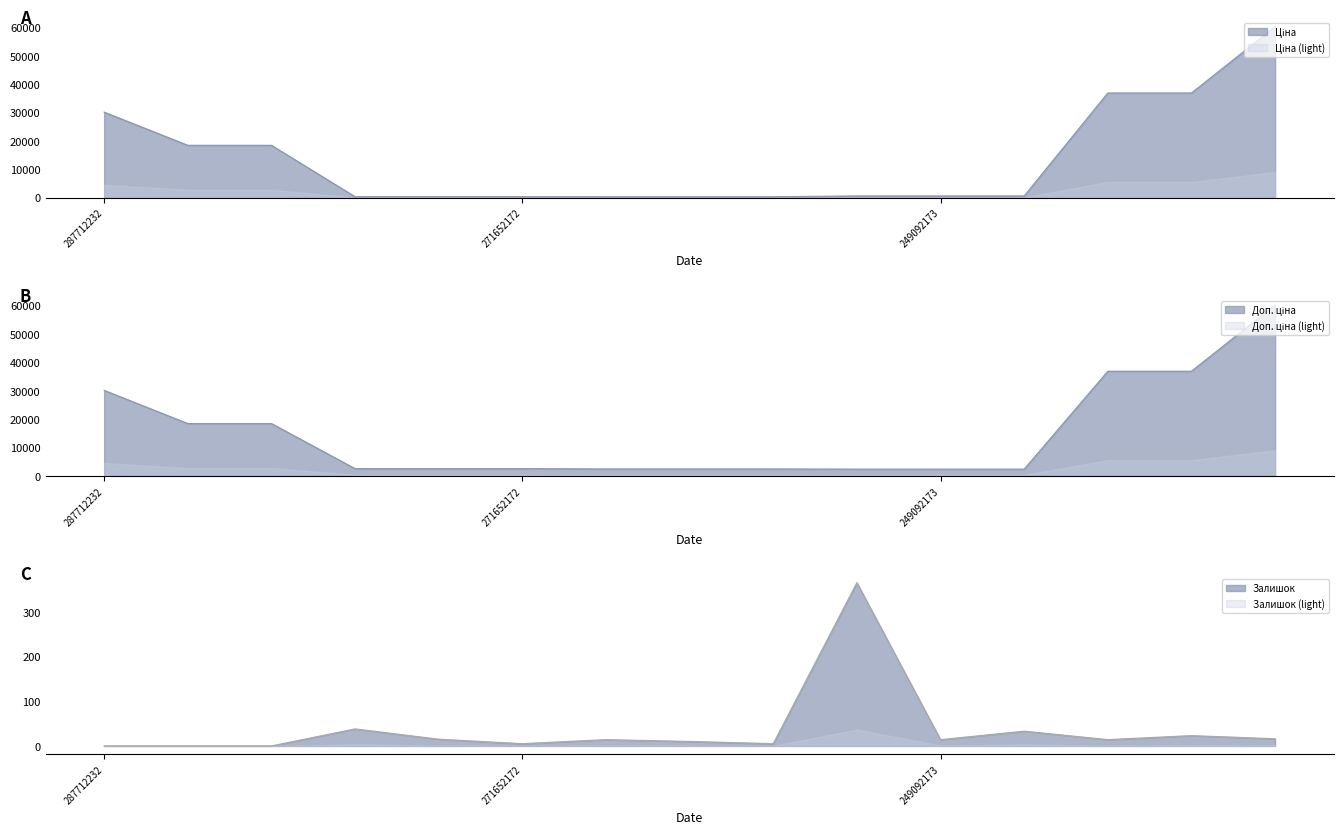

True or false: Ціна and Доп. ціна cross at least once.

False